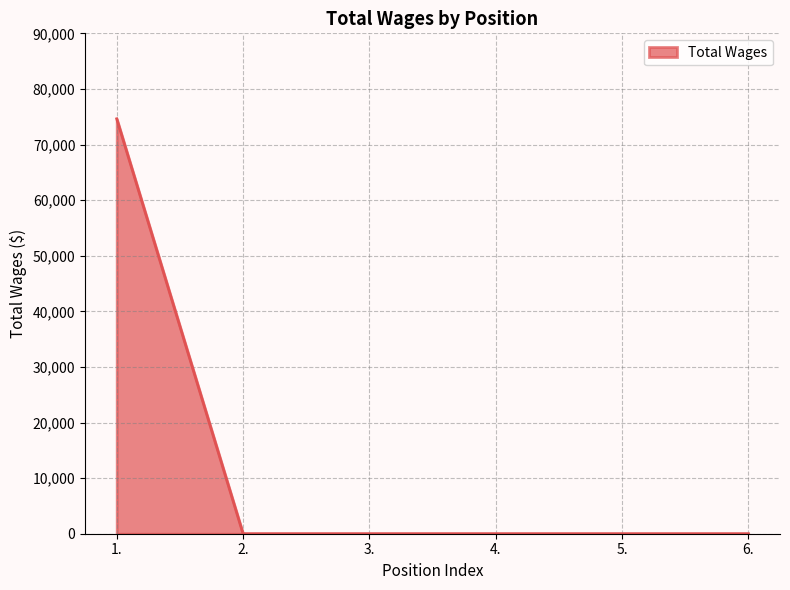

Count the number of data series in this chart.

1